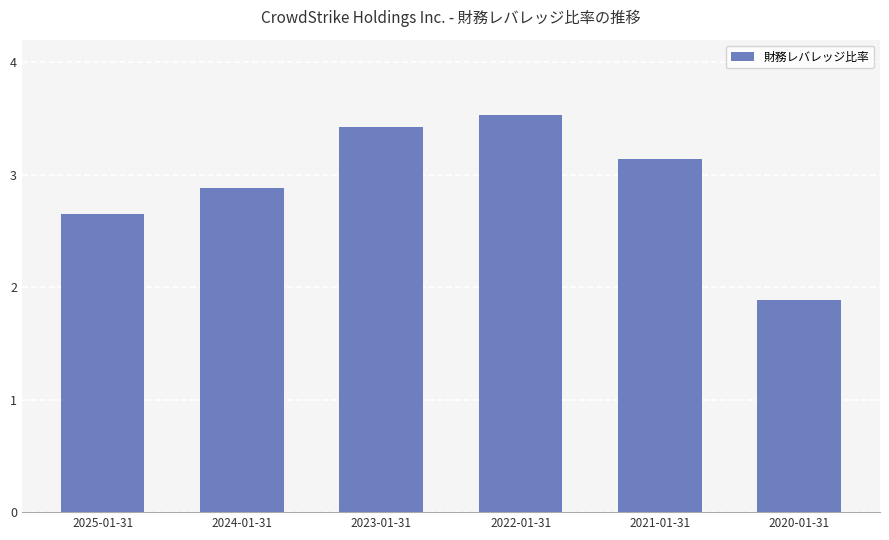

How many categories are shown in the chart?

6